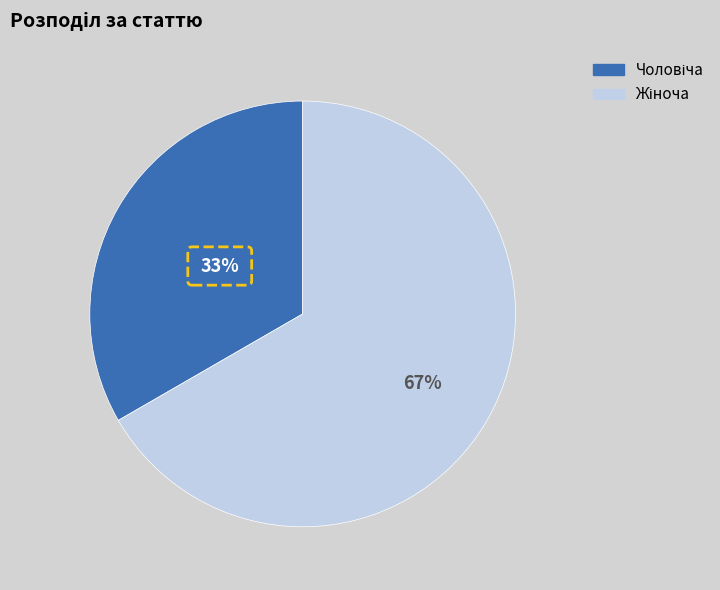

Which category has the smallest portion of the pie?

Чоловіча